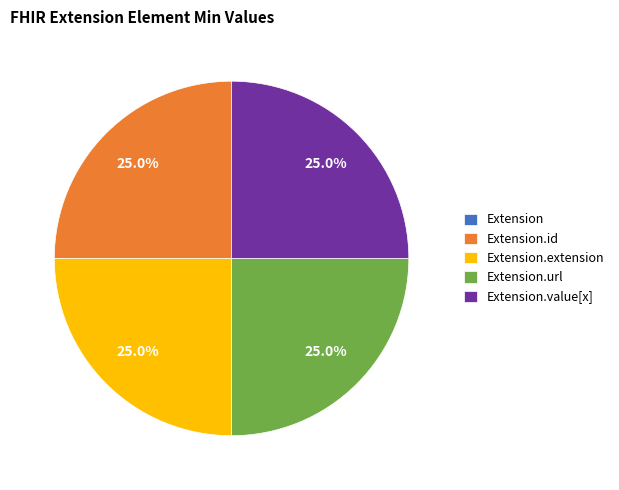

Is there a majority slice in this chart?

No